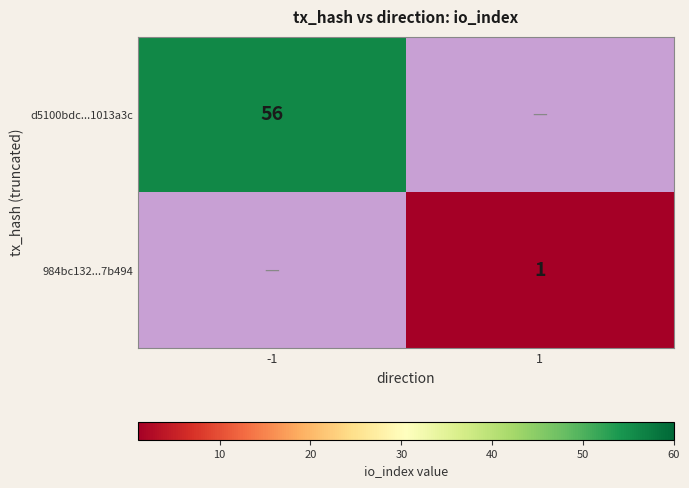

The value of 984bc132...7b494 at 1 is 0. True or false?

False